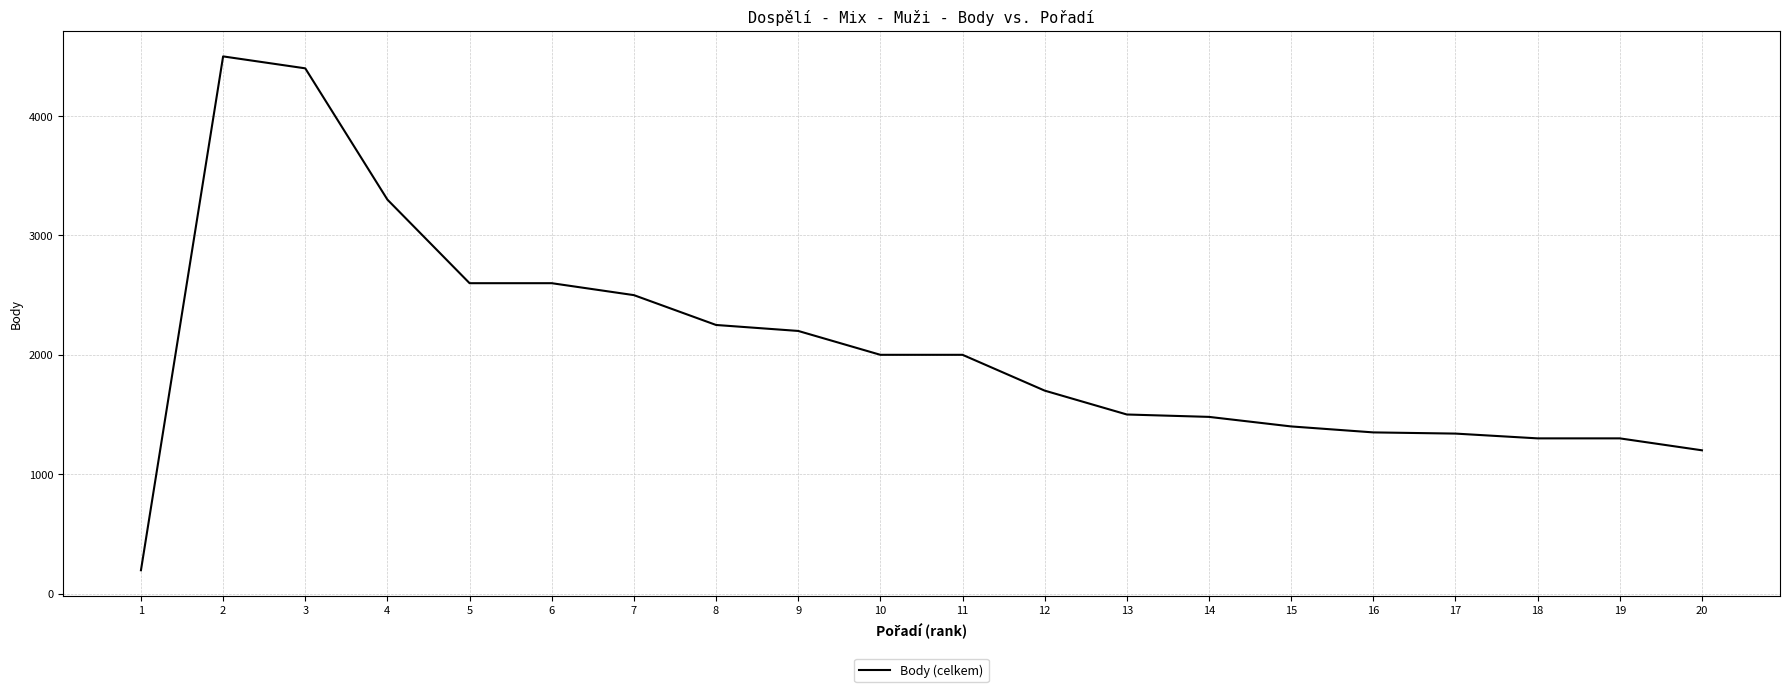

Is it true that the value at 5 is 2600?

True